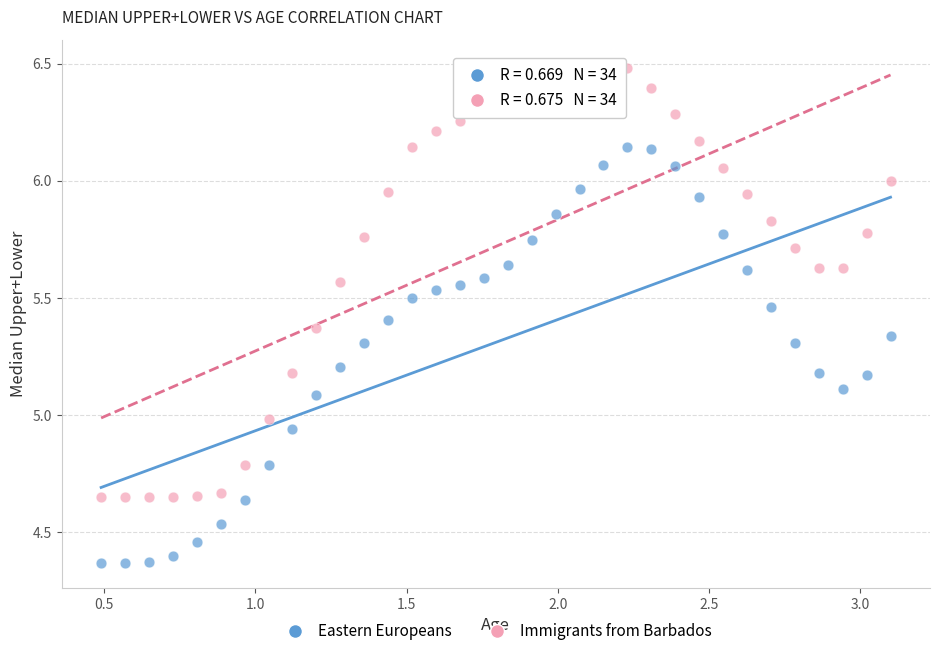

Across all data points, what is the range of X values (max minus min)?

2.6